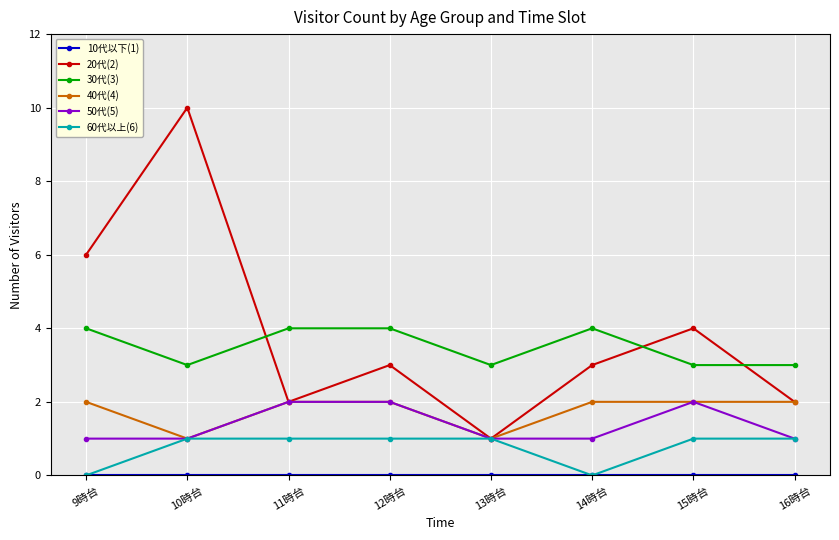

True or false: 50代(5) and 30代(3) intersect in this chart.

False